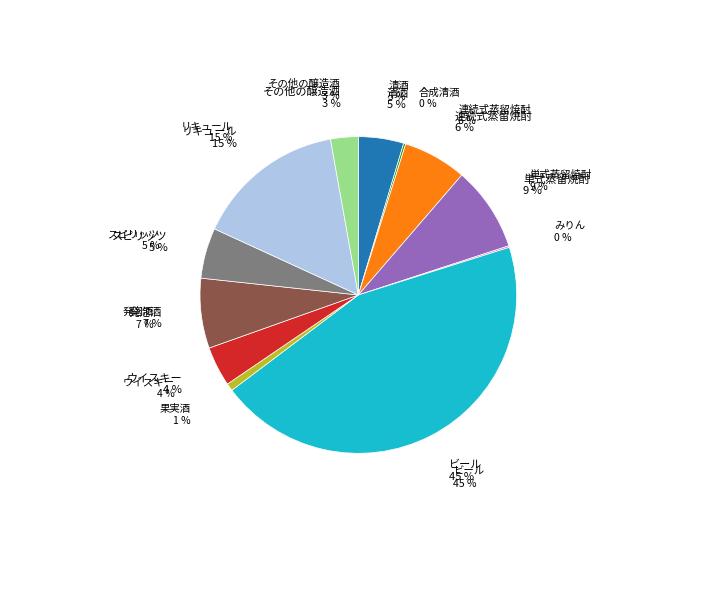

To the nearest percent, what is the difference between the largest and smallest slice percentages?

44%